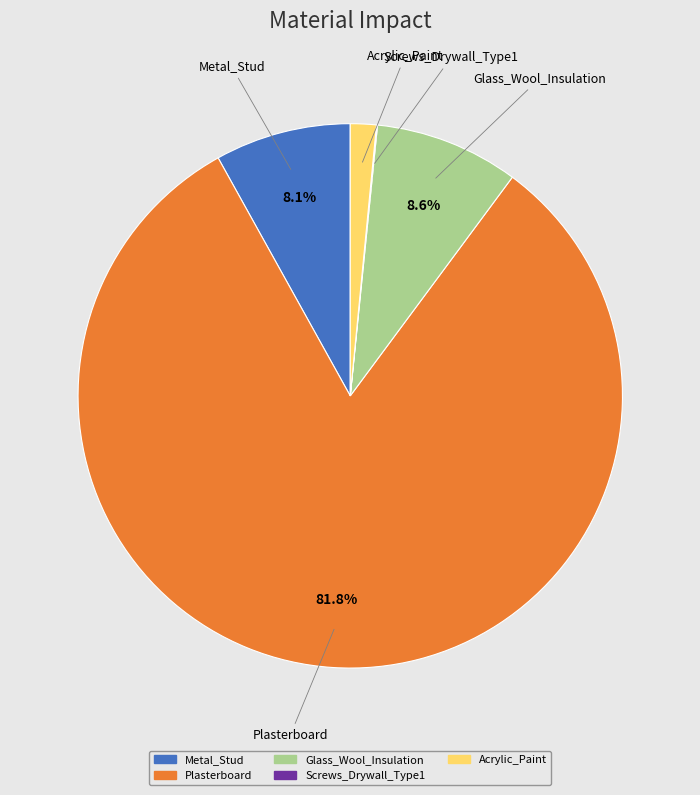

Between Plasterboard and Glass_Wool_Insulation, which is larger?

Plasterboard